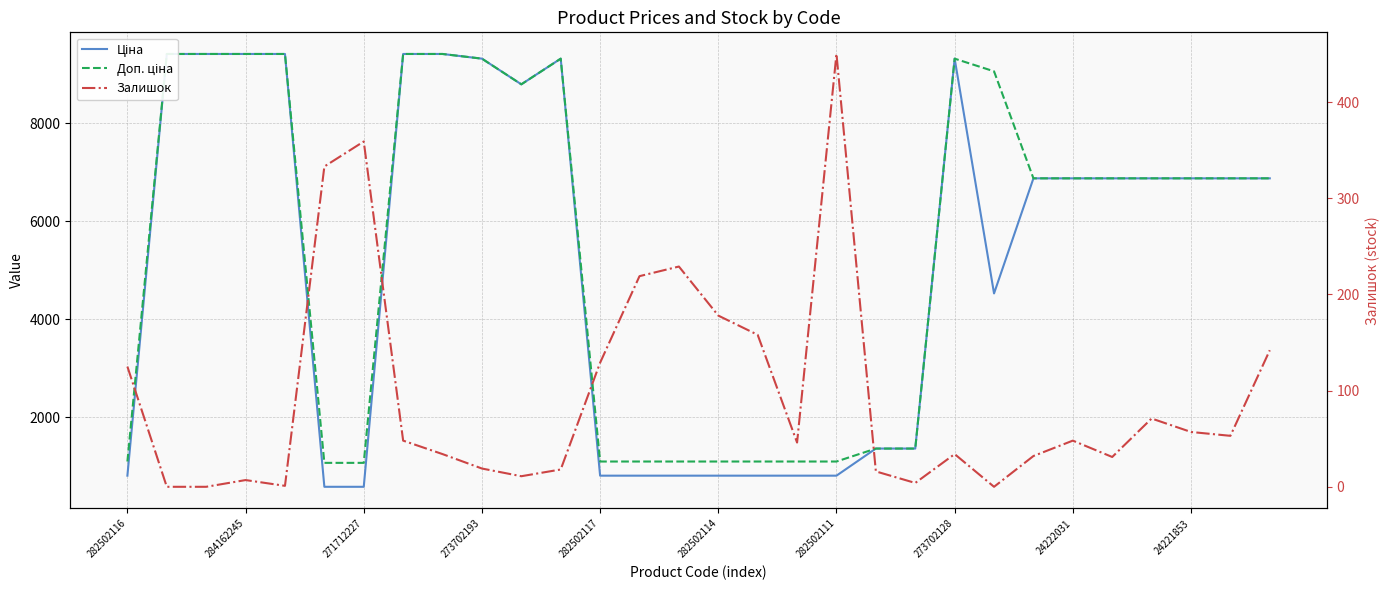

Count the number of data series in this chart.

3